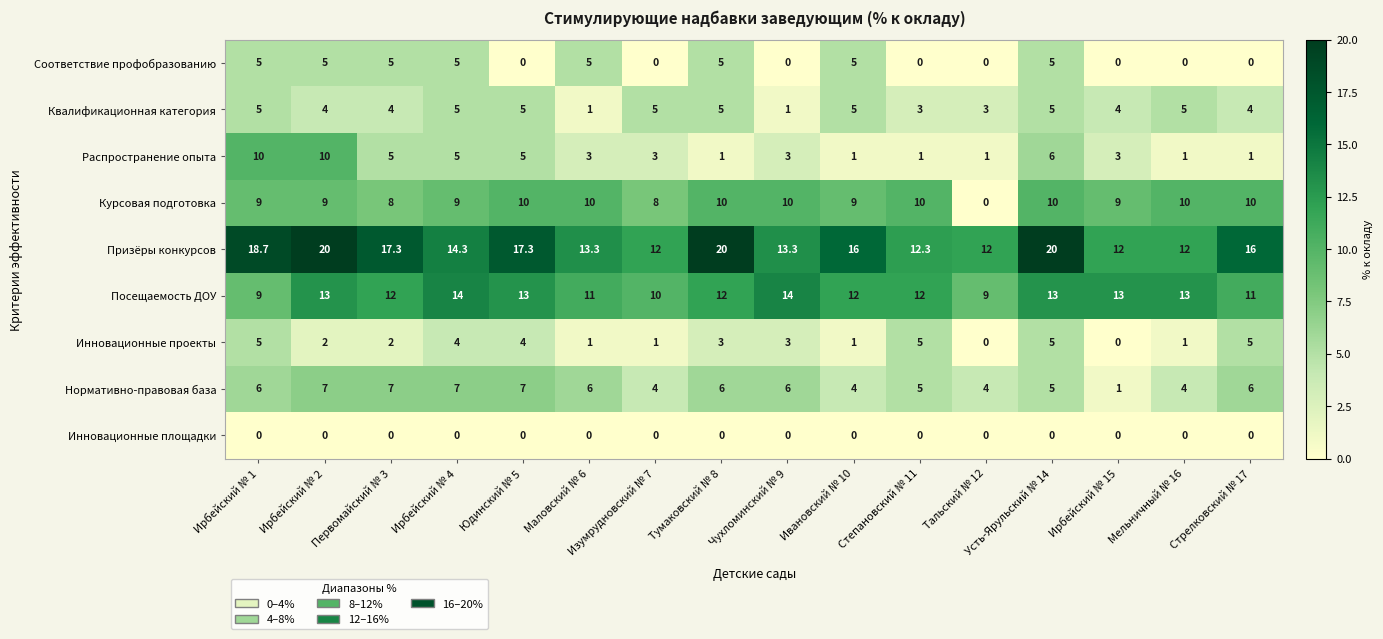

At how many categories does at least one series exceed 7?

16